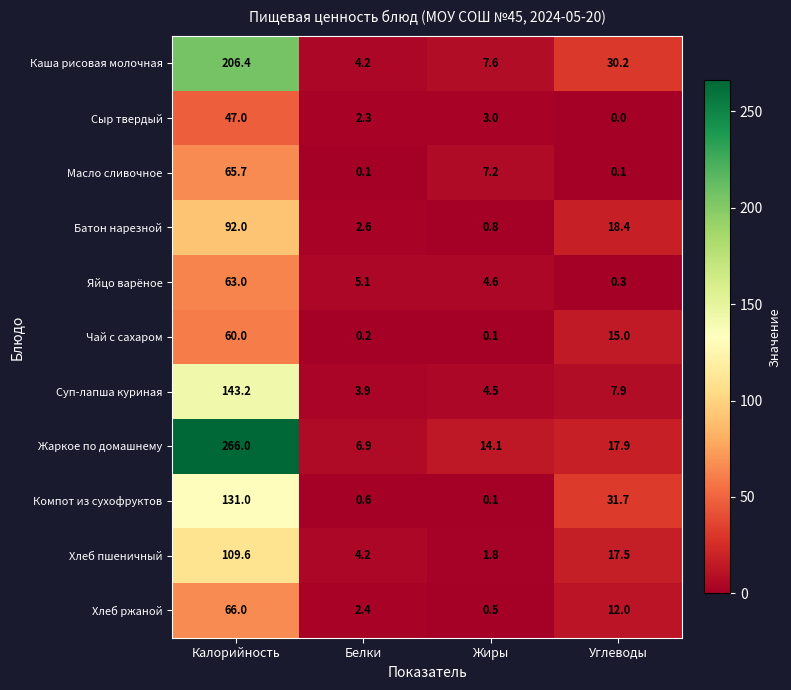

What is the difference between the maximum and minimum values in the Каша рисовая молочная series?

202.2